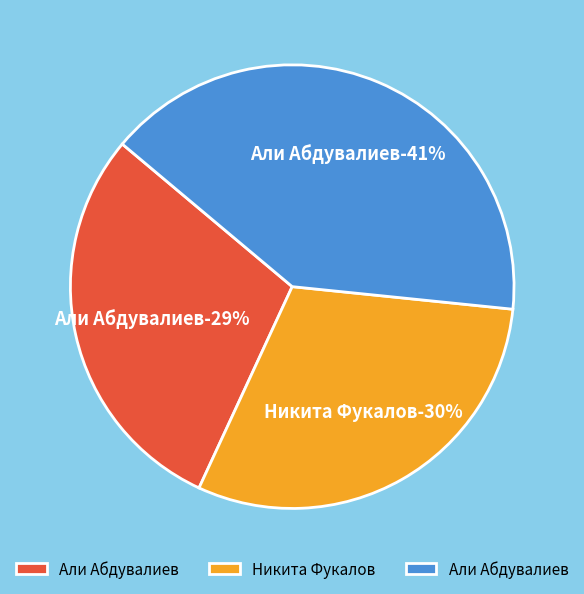

Combined, what portion of the pie is Никита Фукалов (137470194) and Али Абдувалиев (183949390)?

70.8%